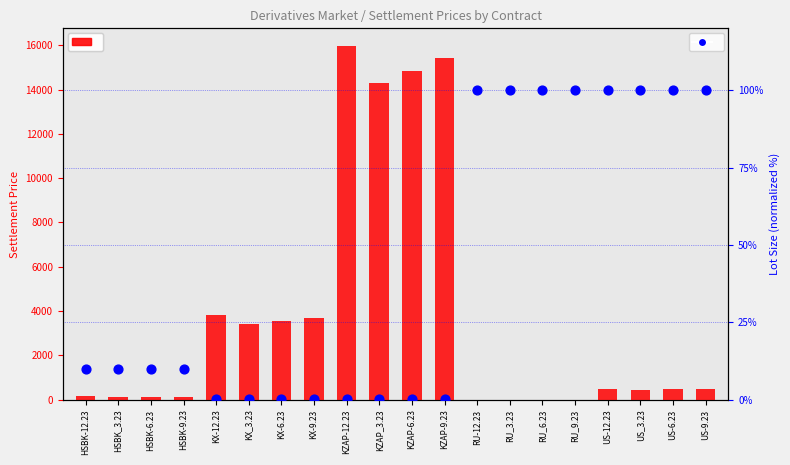

At which category is the sum across all series the highest?

KZAP-12.23